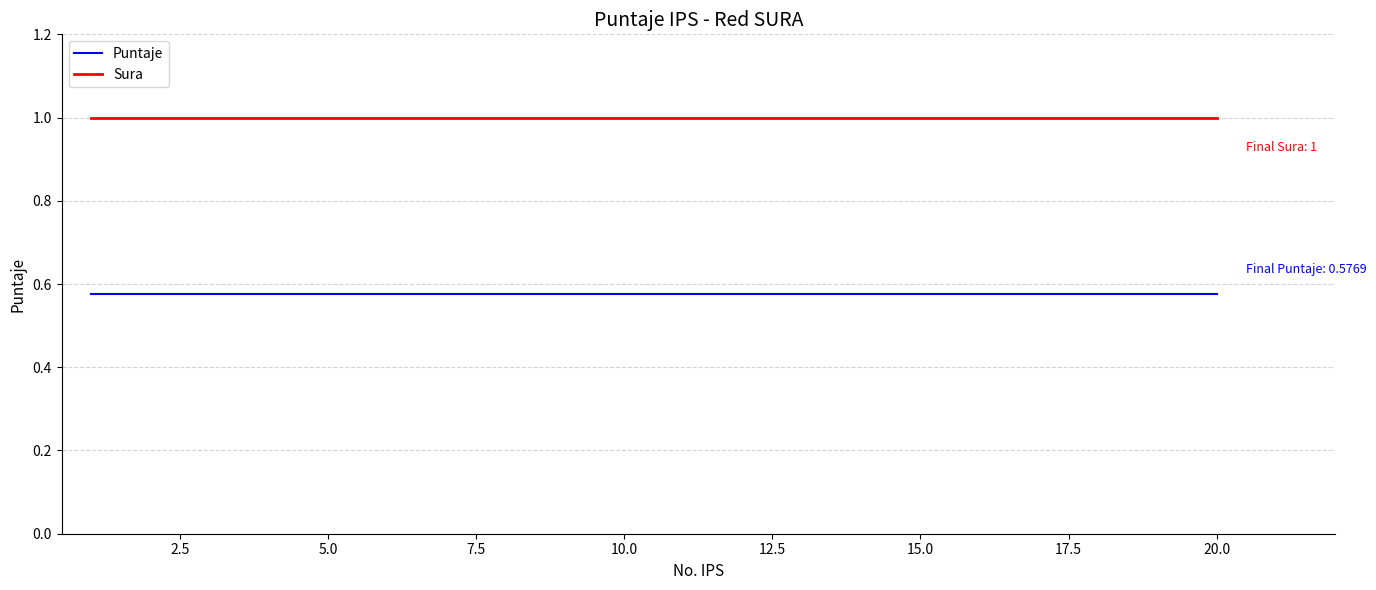

True or false: Puntaje and Sura cross at least once.

False